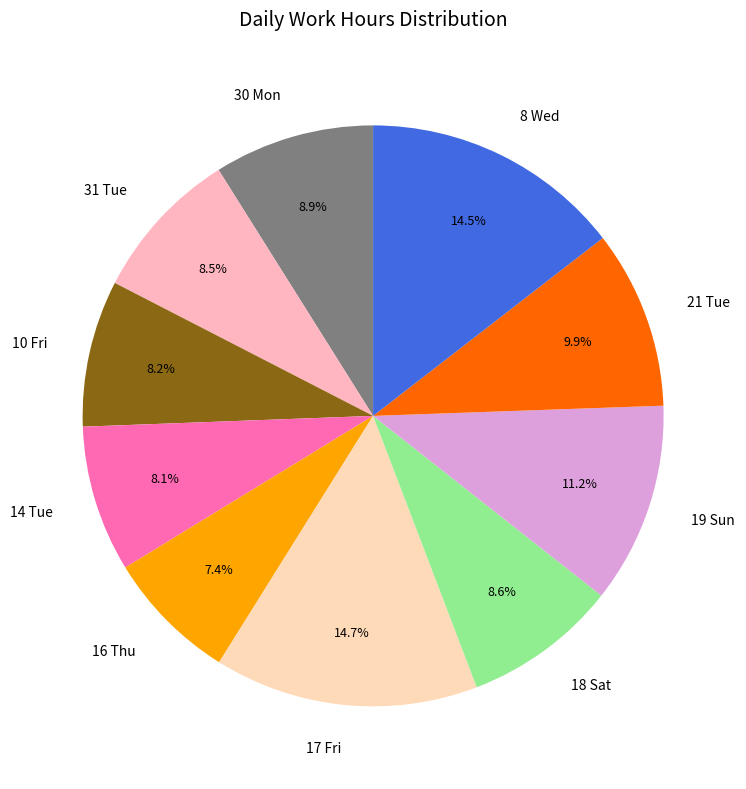

Is it true that 18 Sat is 9% of the pie?

True